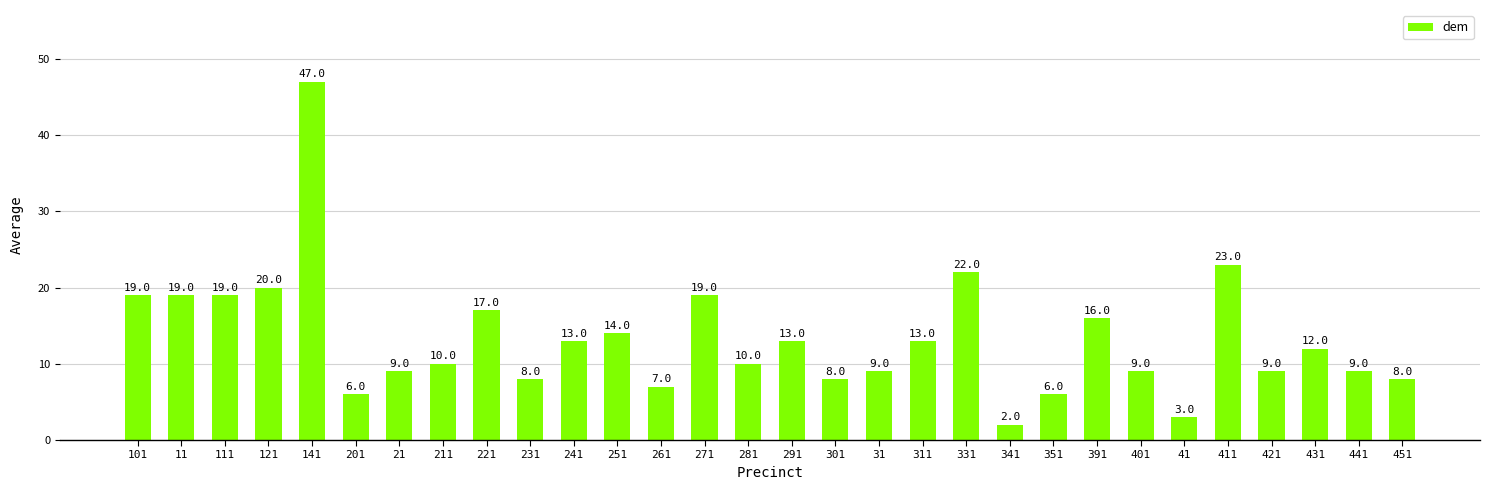

Is it true that the value at 431 is 3?

False